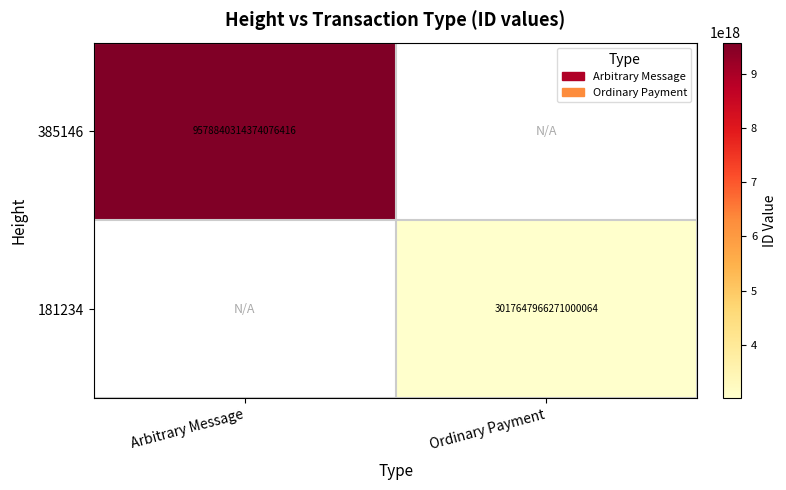

True or false: 181234 has a value of 3017647966271000064 at Ordinary Payment.

True